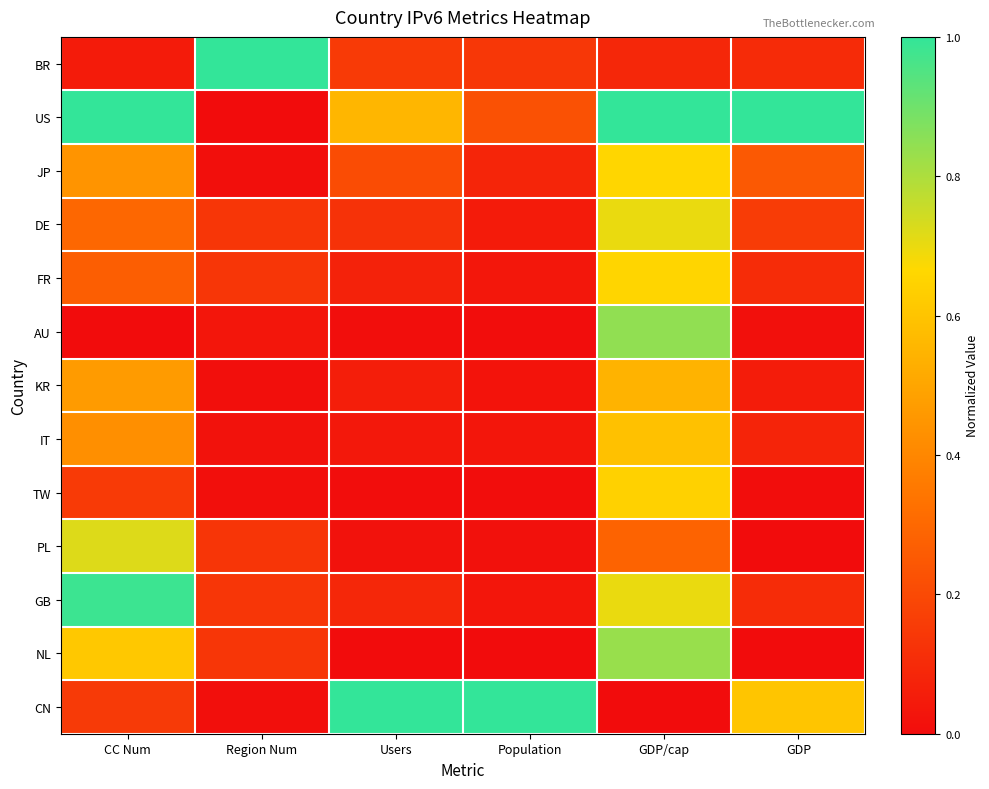

Reading left to right, extract all data points from this chart.

BR: CC Num=0.0	Region Num=1.0	Users=0.2	Population=0.1	GDP/cap=0.1	GDP=0.1
US: CC Num=1.0	Region Num=0.0	Users=0.6	Population=0.2	GDP/cap=1.0	GDP=1.0
JP: CC Num=0.4	Region Num=0.0	Users=0.2	Population=0.1	GDP/cap=0.7	GDP=0.3
DE: CC Num=0.3	Region Num=0.1	Users=0.1	Population=0.0	GDP/cap=0.7	GDP=0.2
FR: CC Num=0.3	Region Num=0.1	Users=0.1	Population=0.0	GDP/cap=0.7	GDP=0.1
AU: CC Num=0.0	Region Num=0.0	Users=0.0	Population=0.0	GDP/cap=0.8	GDP=0.0
KR: CC Num=0.5	Region Num=0.0	Users=0.1	Population=0.0	GDP/cap=0.5	GDP=0.1
IT: CC Num=0.4	Region Num=0.0	Users=0.0	Population=0.0	GDP/cap=0.6	GDP=0.1
TW: CC Num=0.2	Region Num=0.0	Users=0.0	Population=0.0	GDP/cap=0.6	GDP=0.0
PL: CC Num=0.7	Region Num=0.1	Users=0.0	Population=0.0	GDP/cap=0.3	GDP=0.0
GB: CC Num=1.0	Region Num=0.1	Users=0.1	Population=0.0	GDP/cap=0.7	GDP=0.1
NL: CC Num=0.6	Region Num=0.1	Users=0.0	Population=0.0	GDP/cap=0.8	GDP=0.0
CN: CC Num=0.1	Region Num=0.0	Users=1.0	Population=1.0	GDP/cap=0.0	GDP=0.6